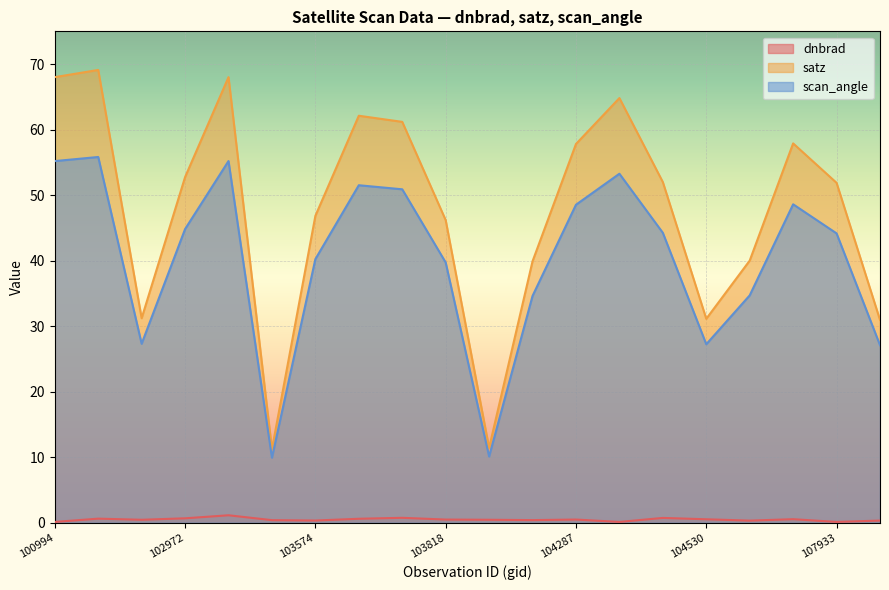

How many interior local peaks does the dnbrad series have?

6